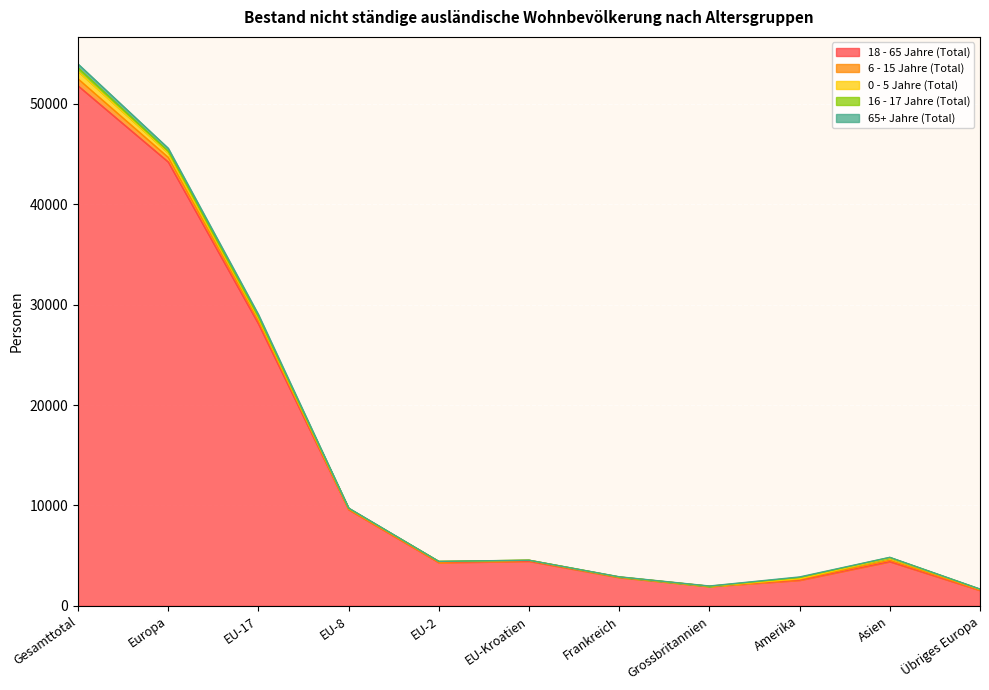

Where is the first local minimum for 0 - 5 Jahre (Total)?

EU-8